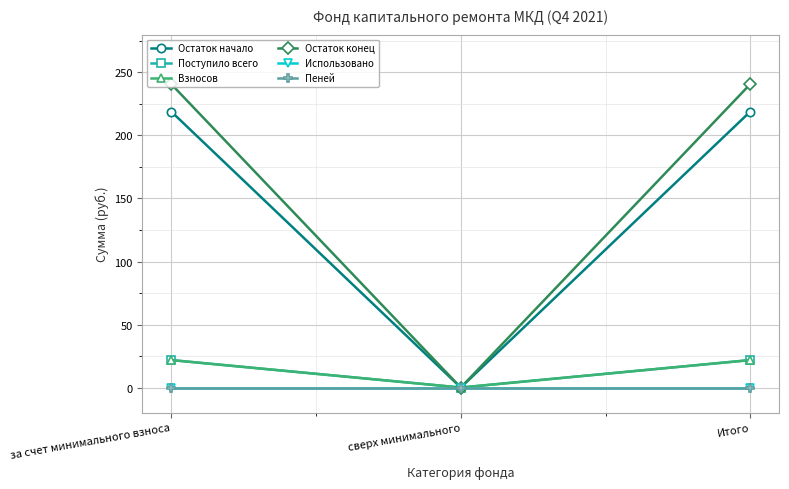

What is the average value of the Остаток начало series?

146.0